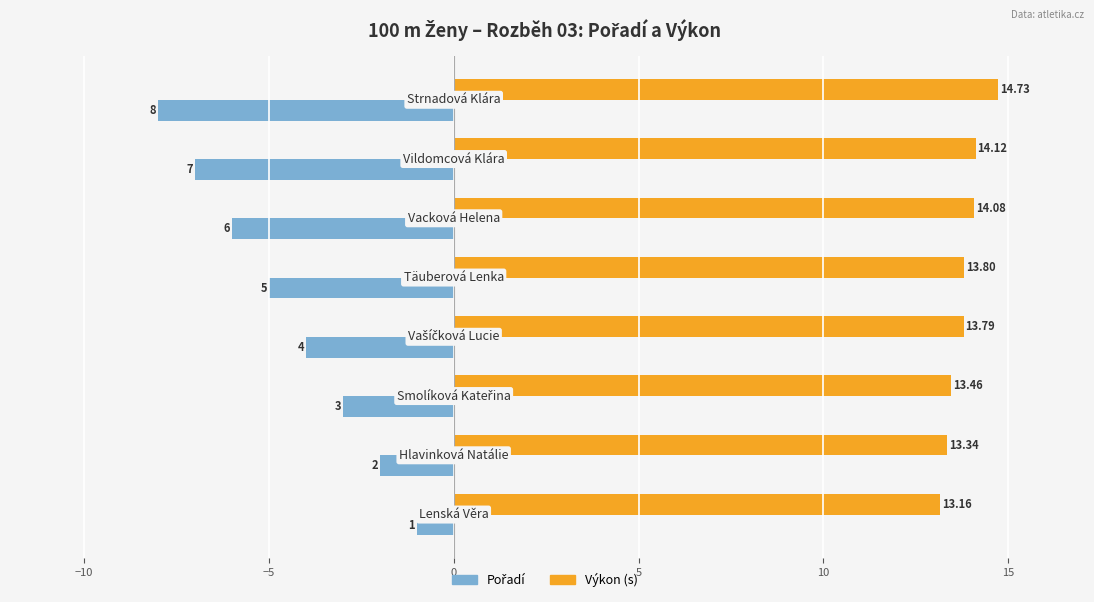

What is the average value of the Výkon (s) series?

13.8